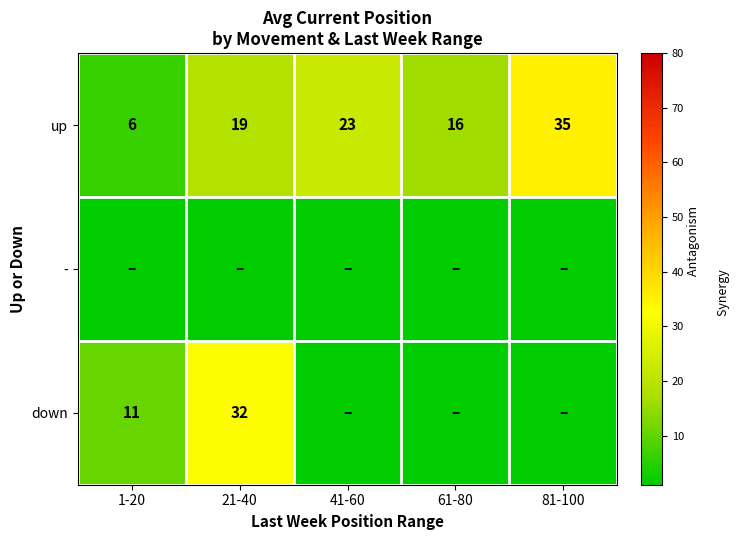

True or false: up has a value of 6 at 1-20.

True